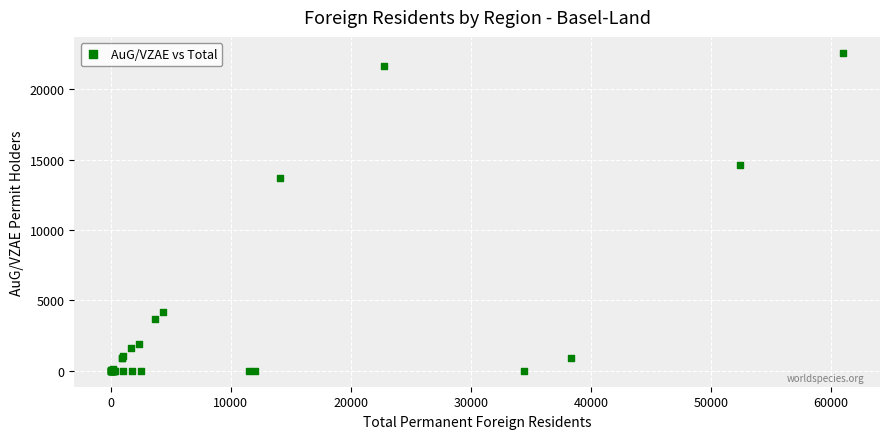

What Y value in the scatter plot is closest to 11291?

13709